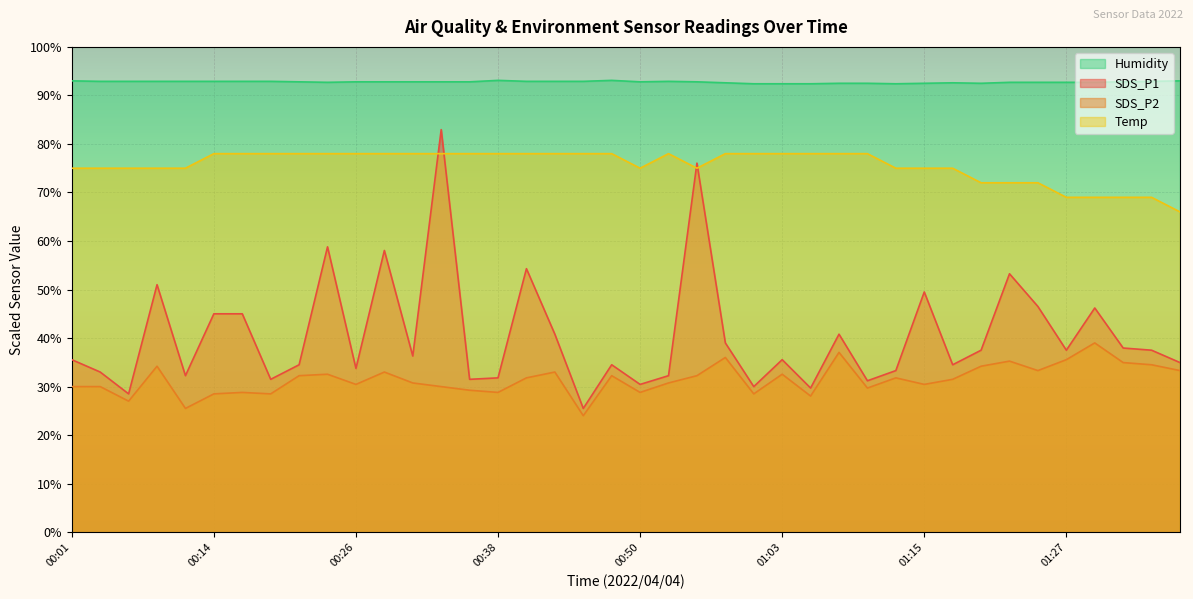

Reading left to right, extract all data points from this chart.

SDS_P1: 00:01=35.6	00:04=33.0	00:06=28.5	00:09=51.0	00:11=32.2	00:14=45.0	00:16=45.0	00:19=31.5	00:21=34.5	00:23=58.8	00:26=33.8	00:28=58.1	00:31=36.3	00:33=83.0	00:36=31.5	00:38=31.8	00:41=54.3	00:43=40.8	00:46=25.5	00:48=34.5	00:50=30.4	00:53=32.2	00:55=76.1	00:58=39.0	01:00=30.0	01:03=35.6	01:05=29.7	01:08=40.8	01:10=31.2	01:13=33.3	01:15=49.5	01:18=34.5	01:20=37.5	01:22=53.2	01:25=46.5	01:27=37.5	01:30=46.2	01:32=37.9	01:35=37.5	01:37=35.0
SDS_P2: 00:01=30.0	00:04=30.0	00:06=27.0	00:09=34.2	00:11=25.5	00:14=28.5	00:16=28.8	00:19=28.5	00:21=32.2	00:23=32.5	00:26=30.4	00:28=33.0	00:31=30.7	00:33=30.0	00:36=29.2	00:38=28.8	00:41=31.8	00:43=33.0	00:46=24.0	00:48=32.2	00:50=28.8	00:53=30.7	00:55=32.2	00:58=36.0	01:00=28.5	01:03=32.5	01:05=28.1	01:08=37.1	01:10=29.7	01:13=31.8	01:15=30.4	01:18=31.5	01:20=34.2	01:22=35.2	01:25=33.3	01:27=35.6	01:30=39.0	01:32=35.0	01:35=34.5	01:37=33.3
Temp: 00:01=75.0	00:04=75.0	00:06=75.0	00:09=75.0	00:11=75.0	00:14=78.0	00:16=78.0	00:19=78.0	00:21=78.0	00:23=78.0	00:26=78.0	00:28=78.0	00:31=78.0	00:33=78.0	00:36=78.0	00:38=78.0	00:41=78.0	00:43=78.0	00:46=78.0	00:48=78.0	00:50=75.0	00:53=78.0	00:55=75.0	00:58=78.0	01:00=78.0	01:03=78.0	01:05=78.0	01:08=78.0	01:10=78.0	01:13=75.0	01:15=75.0	01:18=75.0	01:20=72.0	01:22=72.0	01:25=72.0	01:27=69.0	01:30=69.0	01:32=69.0	01:35=69.0	01:37=66.0
Humidity: 00:01=93.0	00:04=92.9	00:06=92.9	00:09=92.9	00:11=92.9	00:14=92.9	00:16=92.9	00:19=92.9	00:21=92.8	00:23=92.7	00:26=92.8	00:28=92.8	00:31=92.8	00:33=92.8	00:36=92.8	00:38=93.1	00:41=92.9	00:43=92.9	00:46=92.9	00:48=93.1	00:50=92.8	00:53=92.9	00:55=92.8	00:58=92.6	01:00=92.4	01:03=92.4	01:05=92.4	01:08=92.5	01:10=92.5	01:13=92.4	01:15=92.5	01:18=92.6	01:20=92.5	01:22=92.7	01:25=92.7	01:27=92.7	01:30=92.7	01:32=92.8	01:35=92.9	01:37=93.0